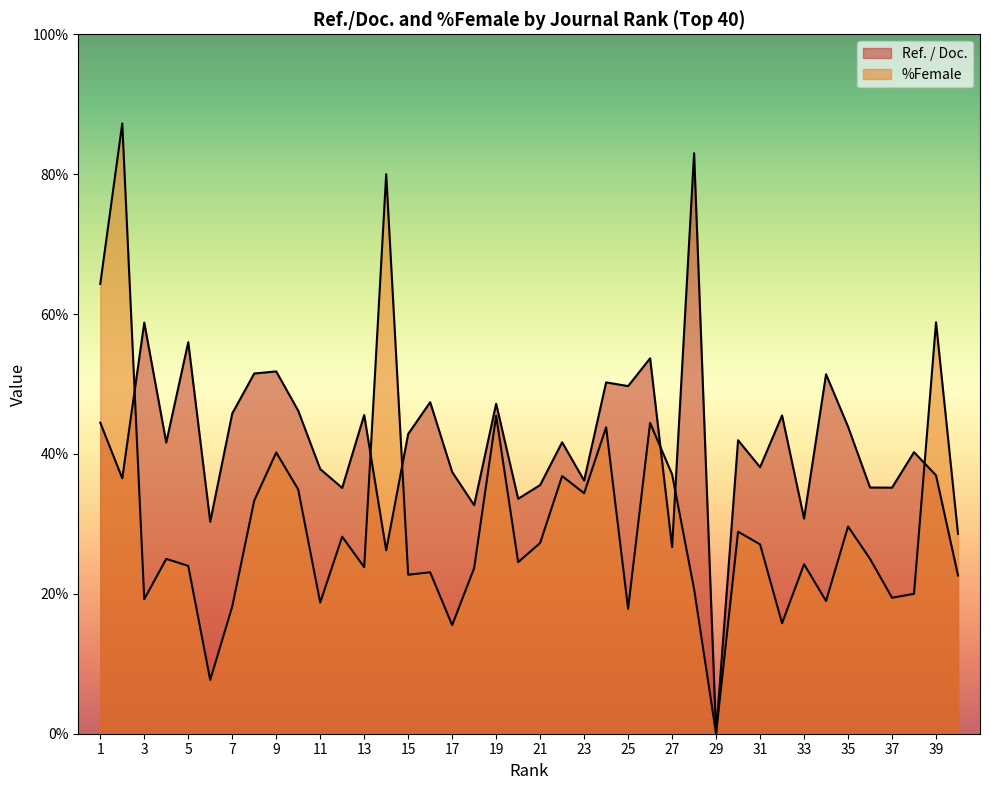

How many interior local valleys does the Ref. / Doc. series have?

14